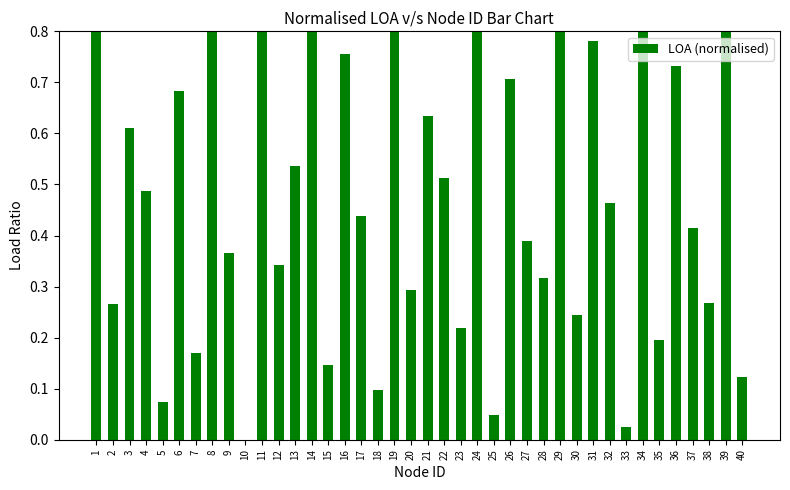

At which category does the chart reach its peak across all series?

1